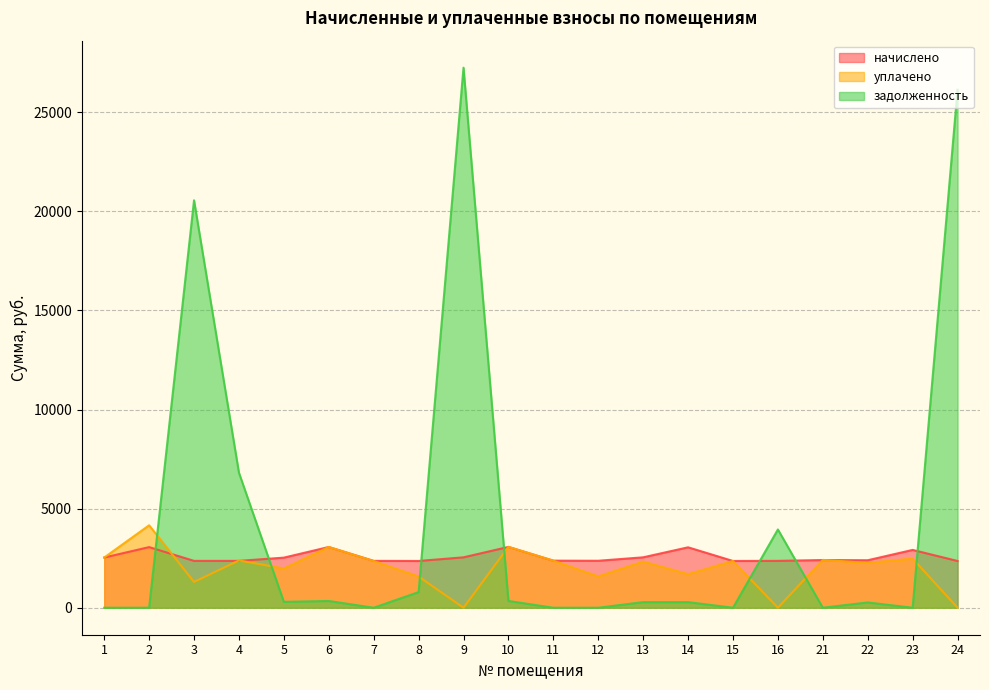

What is the difference between the highest and lowest values at 1?

2532.5